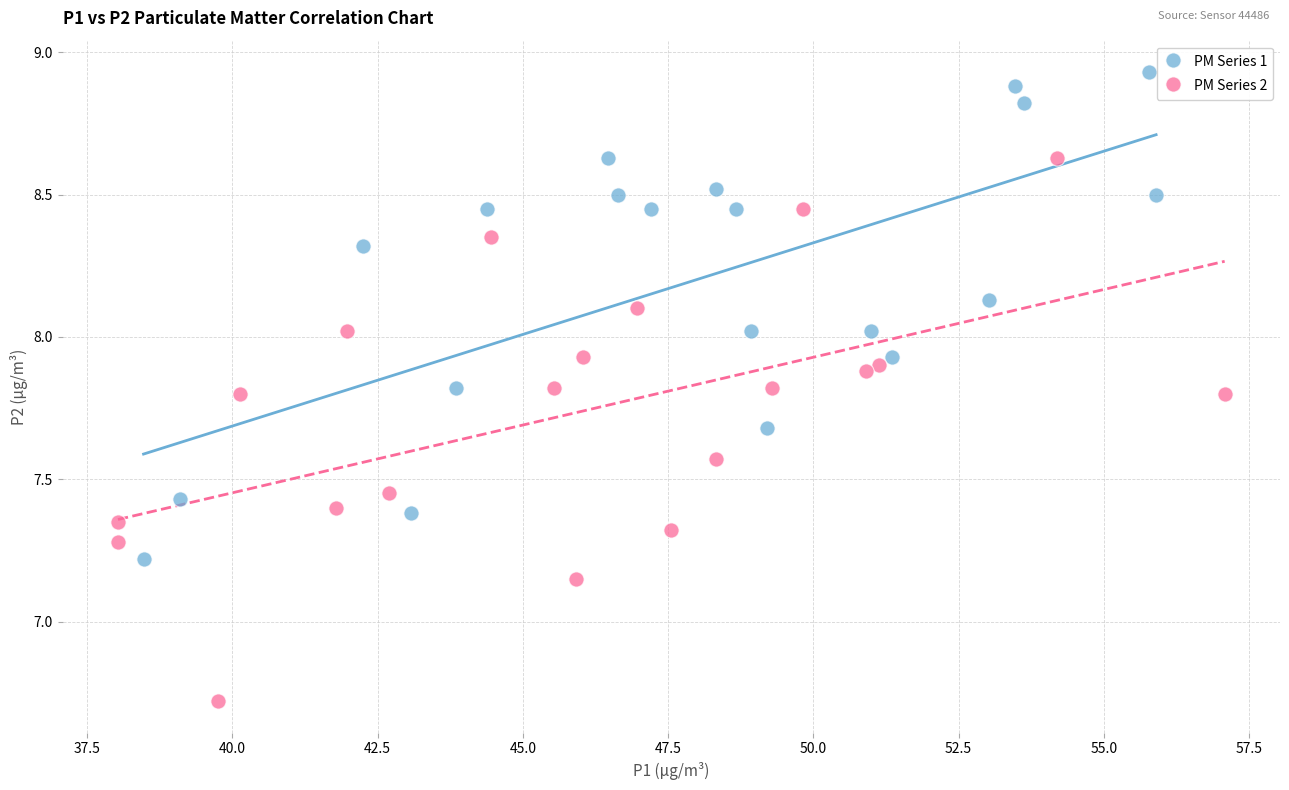

What are all the series names shown in the legend?

PM Series 1, PM Series 2